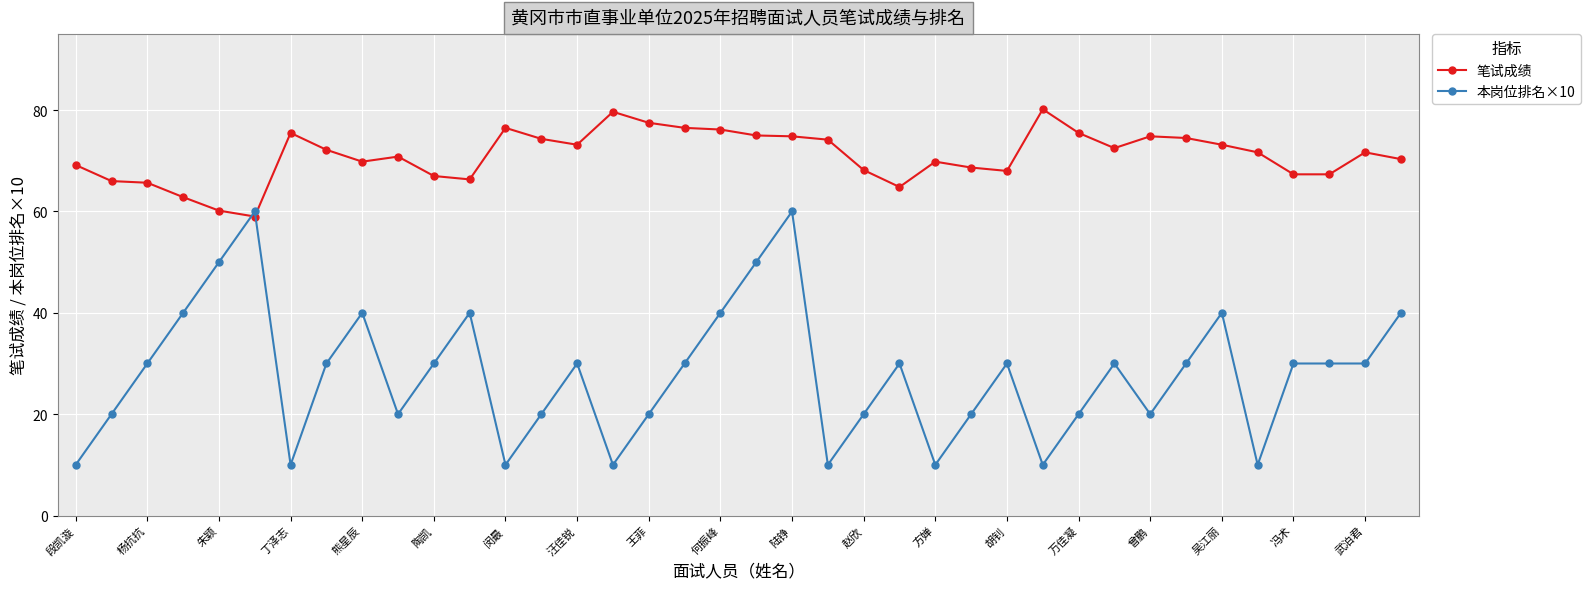

How many lines are shown in the chart?

2